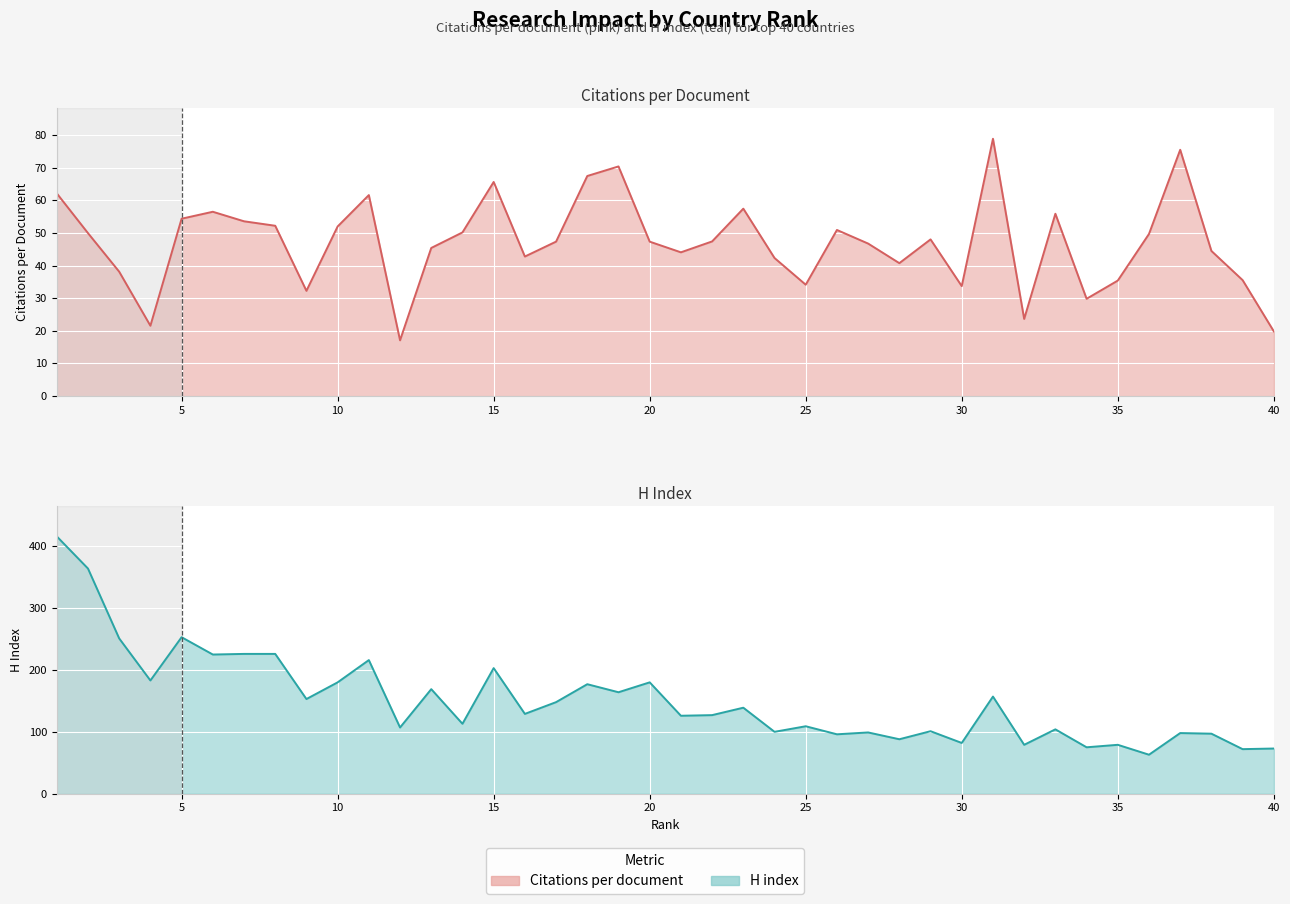

True or false: H index and Citations per document intersect in this chart.

False